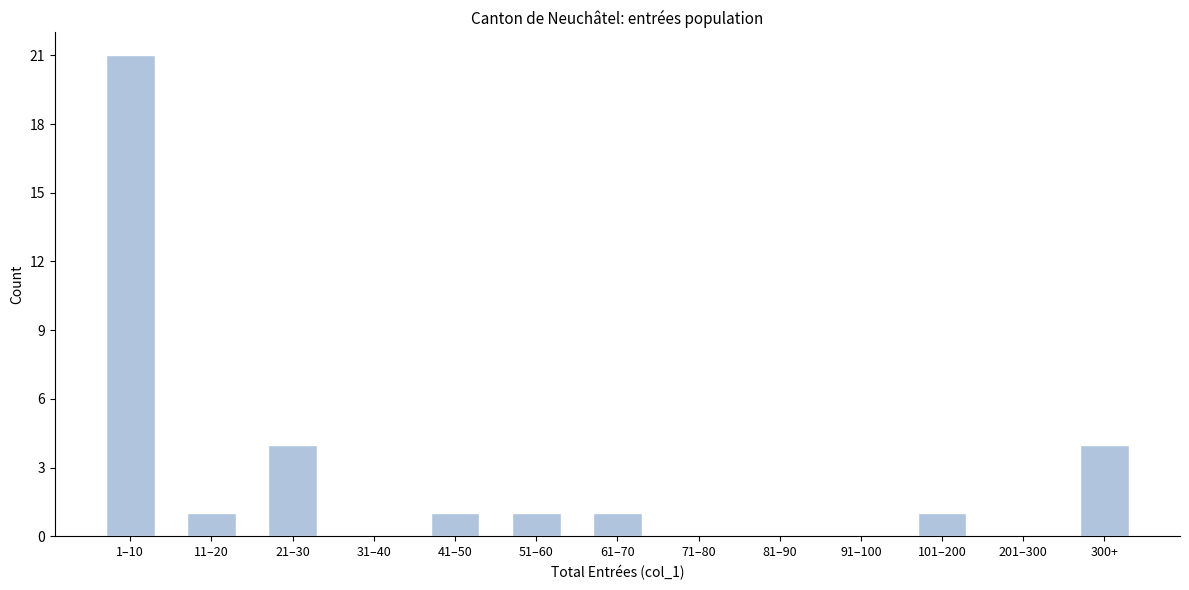

Reading left to right, what are all the values shown in this chart?

1–10=21	11–20=1	21–30=4	31–40=0	41–50=1	51–60=1	61–70=1	71–80=0	81–90=0	91–100=0	101–200=1	201–300=0	300+=4